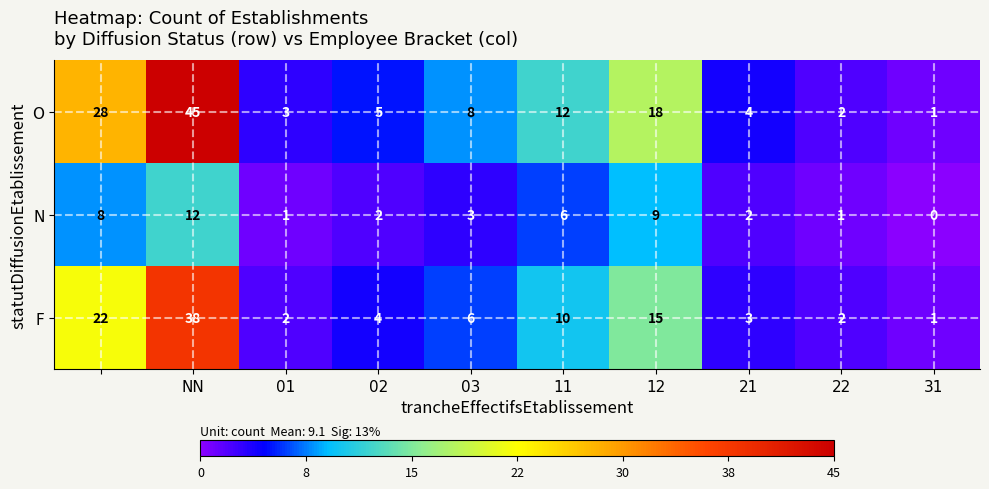

What is the difference between the maximum and second lowest values in the N series?

11